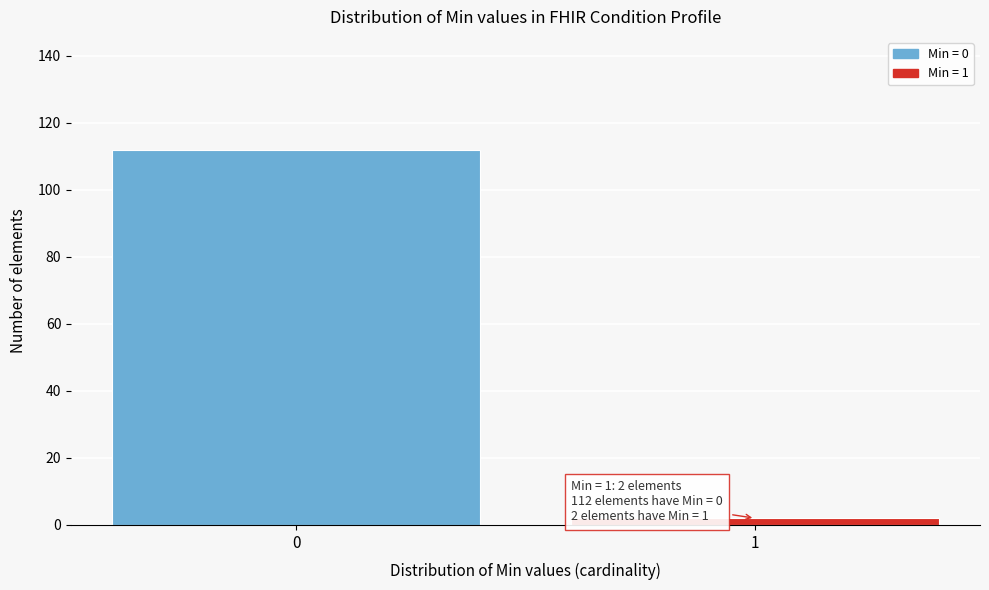

Reading left to right, list all the values displayed in this chart.

112	2